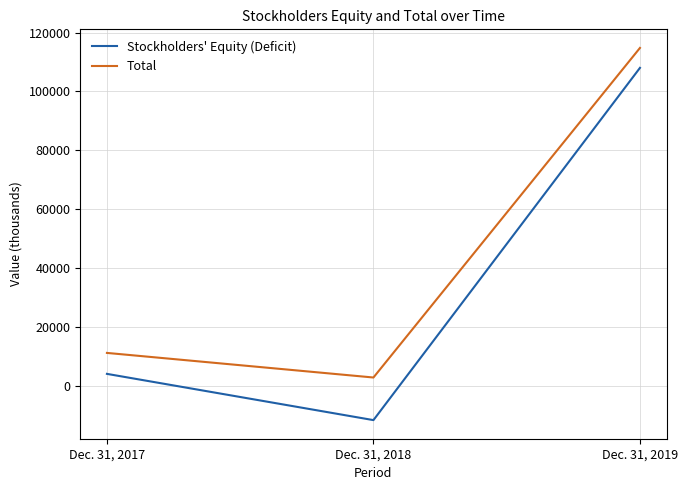

How many categories are shown in the chart?

3